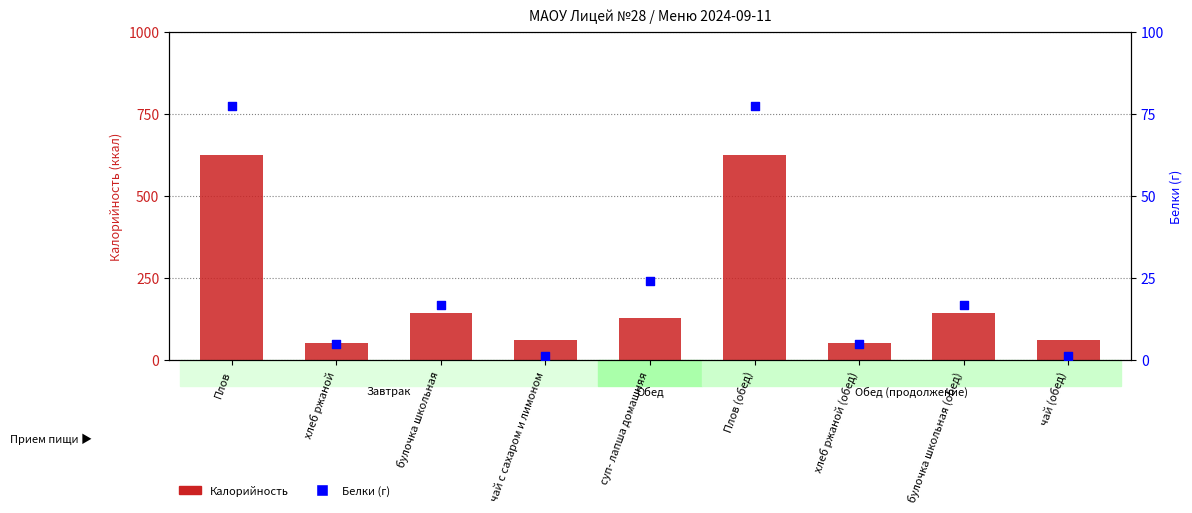

What are all the series names shown in the legend?

Калорийность, Белки (г)